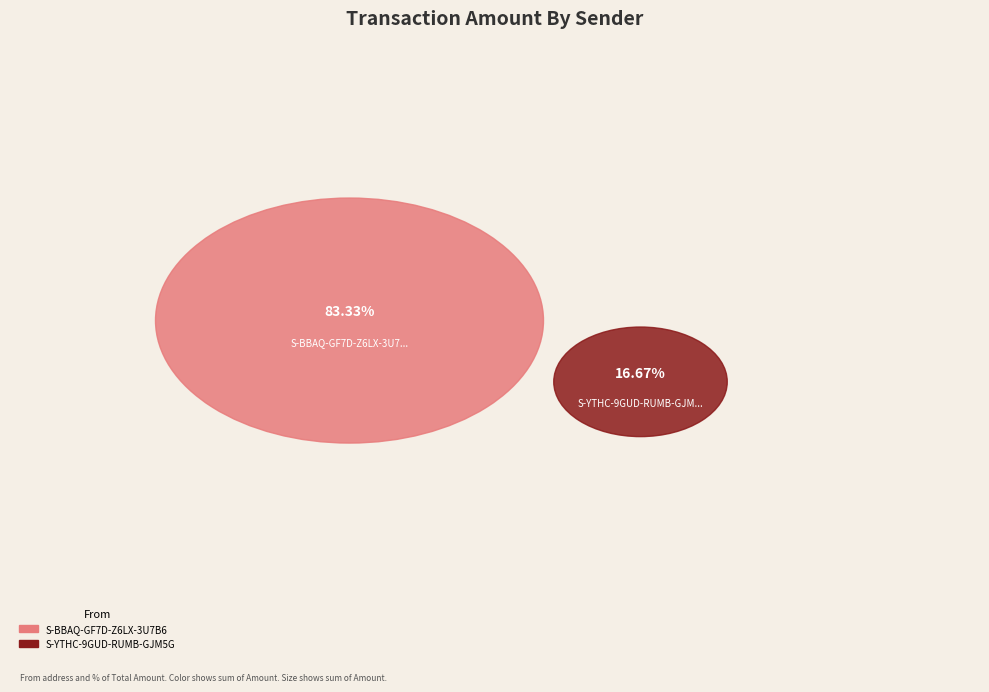

What percentage is the S-BBAQ-GF7D-Z6LX-3U7B6 slice, to the nearest percent?

83%